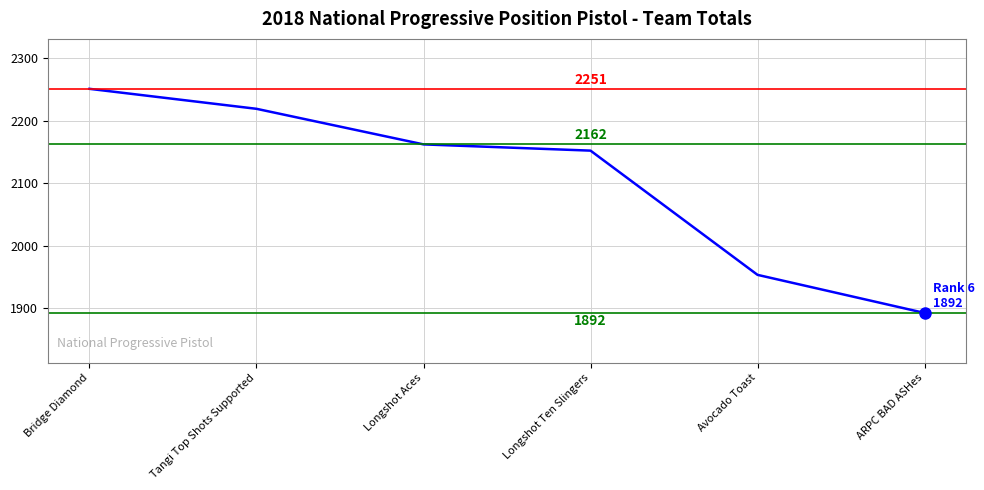

How many categories are shown in the chart?

6